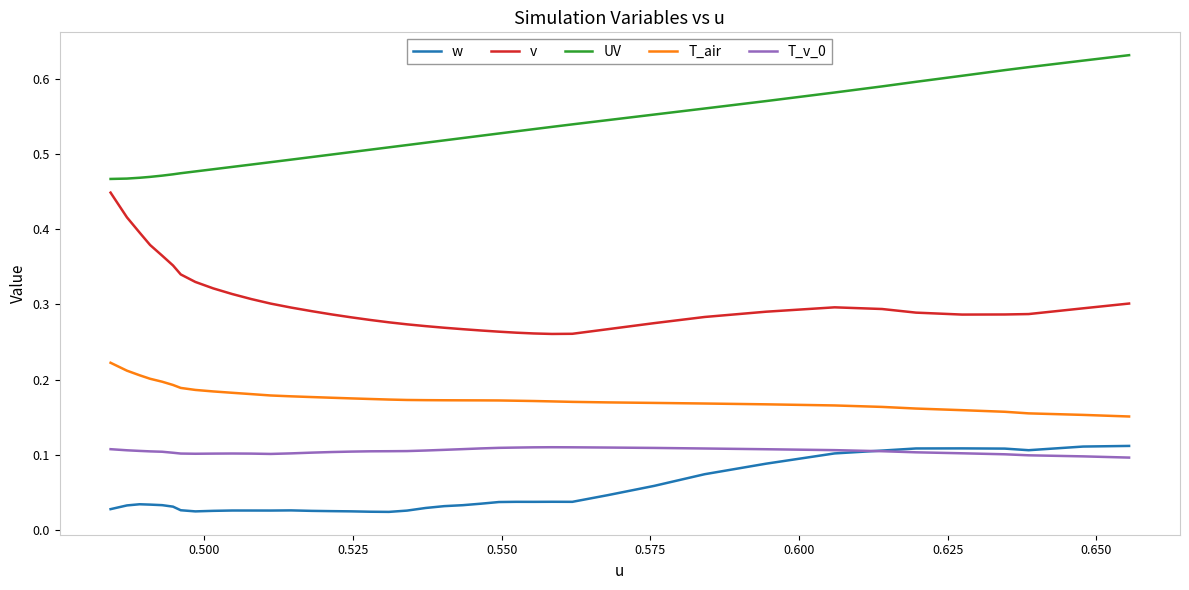

True or false: v and T_air cross at least once.

False